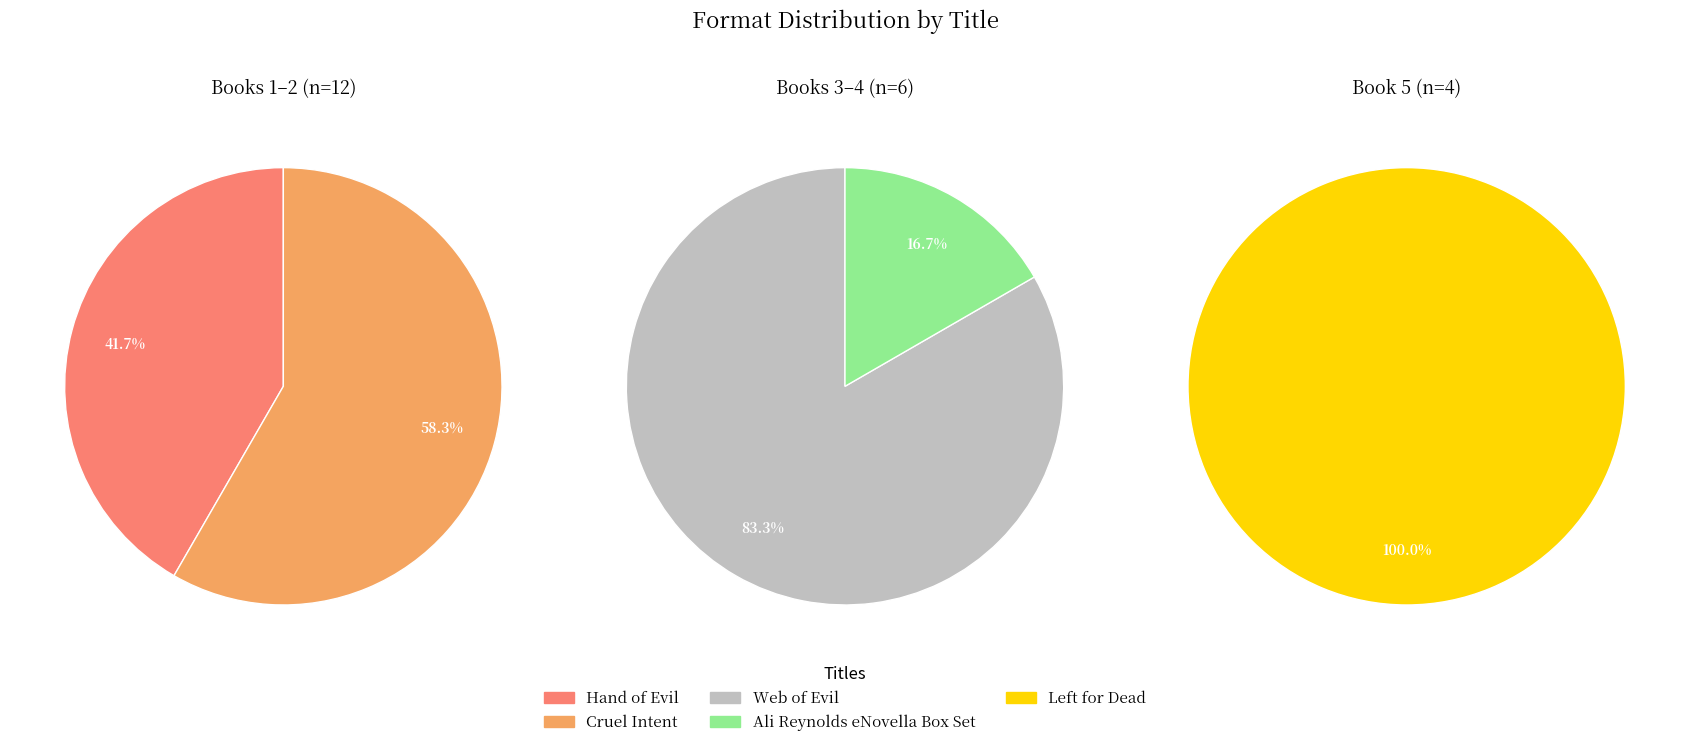

Which slice is the largest?

Cruel Intent